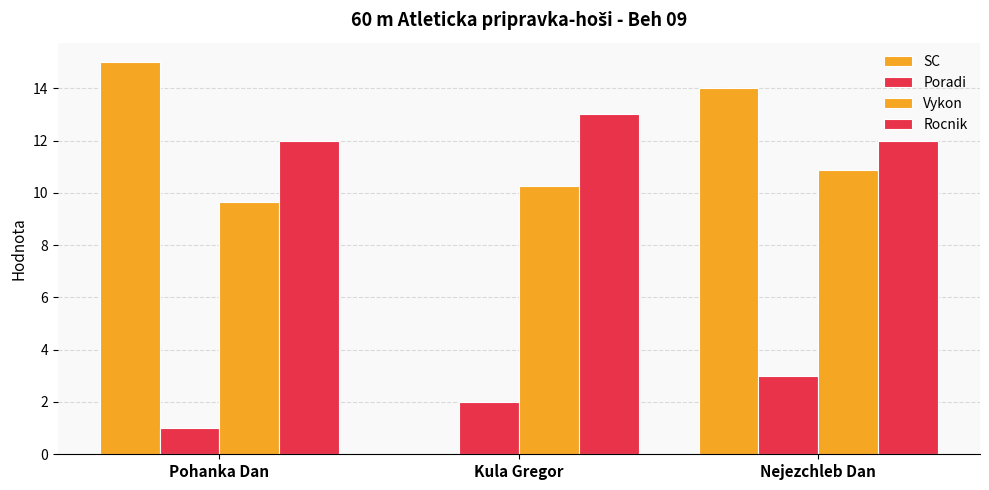

How many categories are shown in the chart?

3